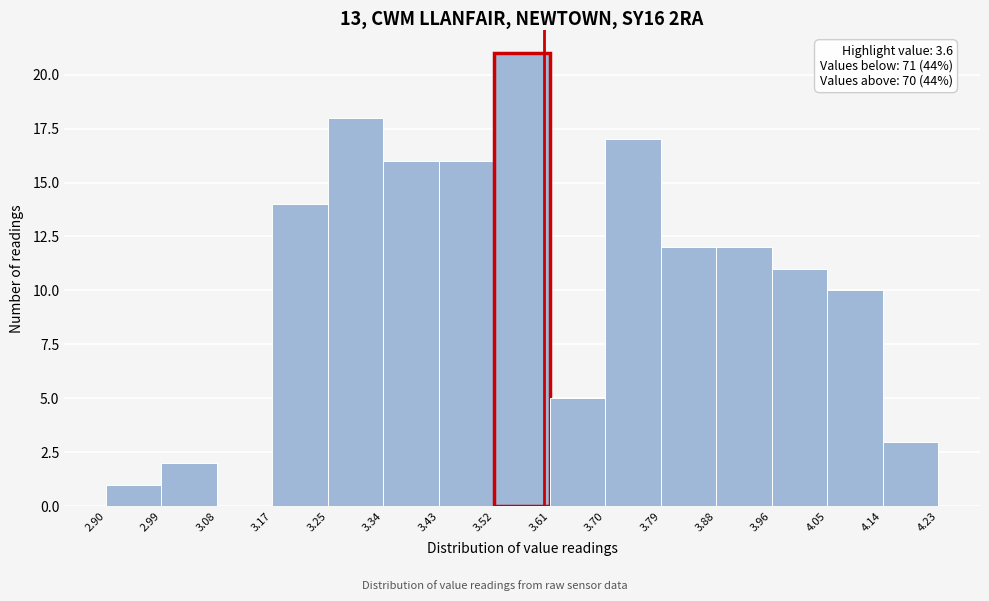

Which range on the x-axis has the tallest bar?

3.52 to 3.61